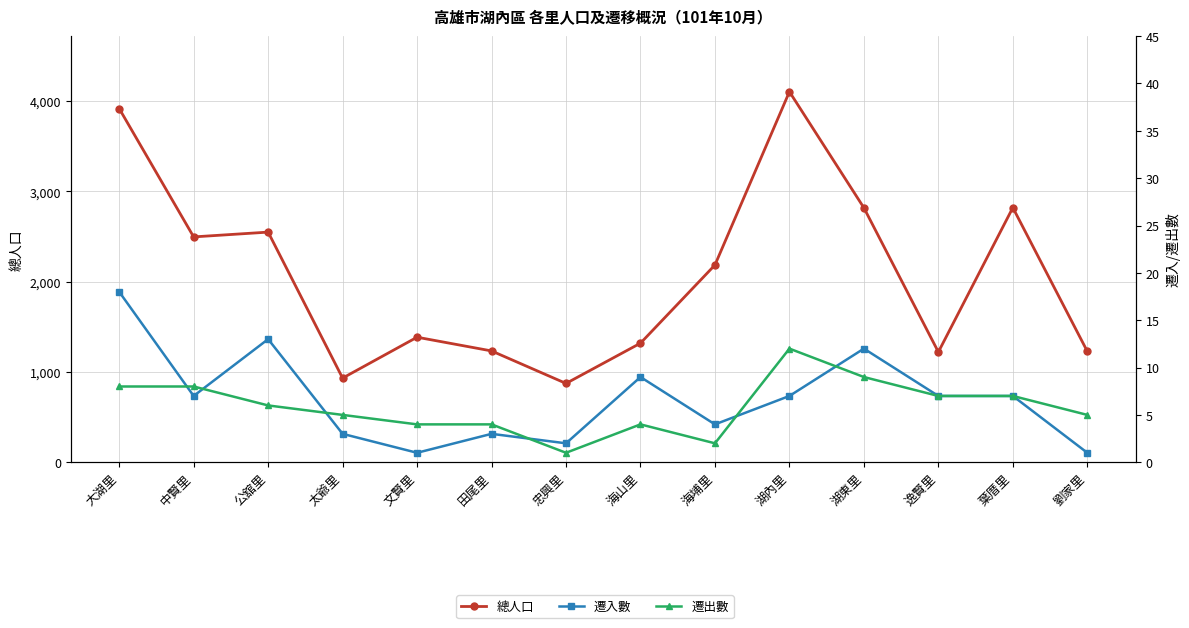

Which series has the largest range (max minus min)?

總人口